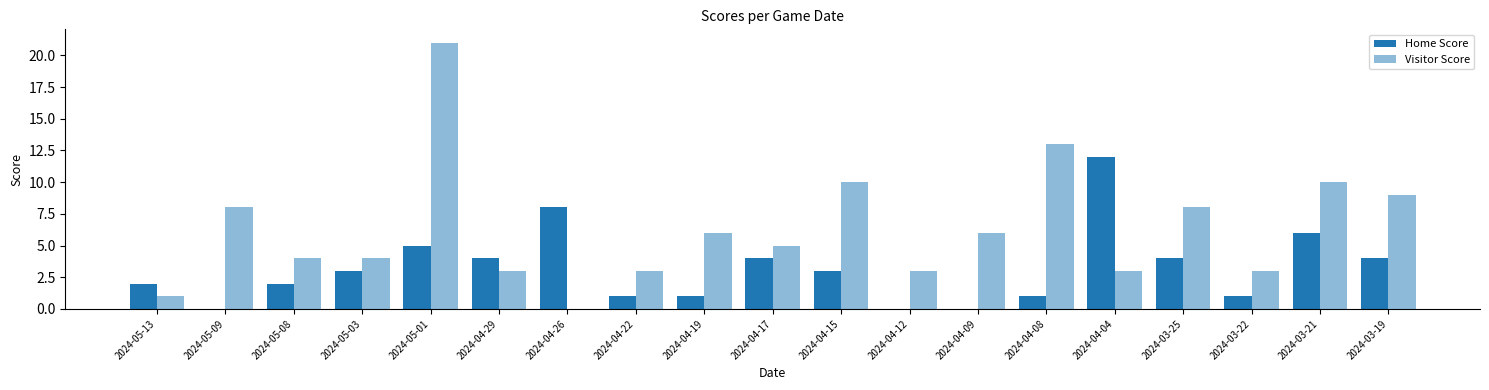

Does the chart contain stacked bars?

No